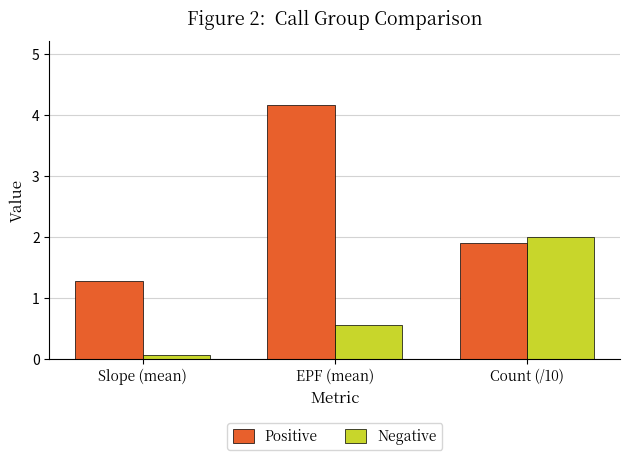

How many groups of bars are there?

3